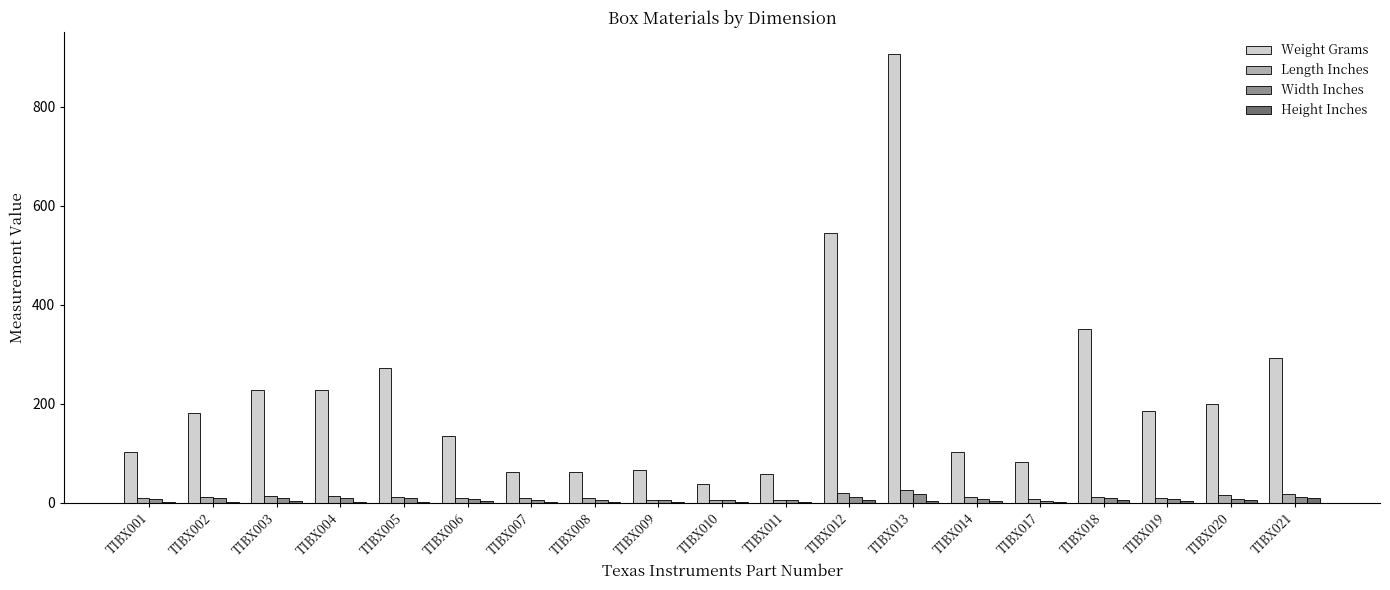

Which series has the largest total across all categories?

Weight Grams